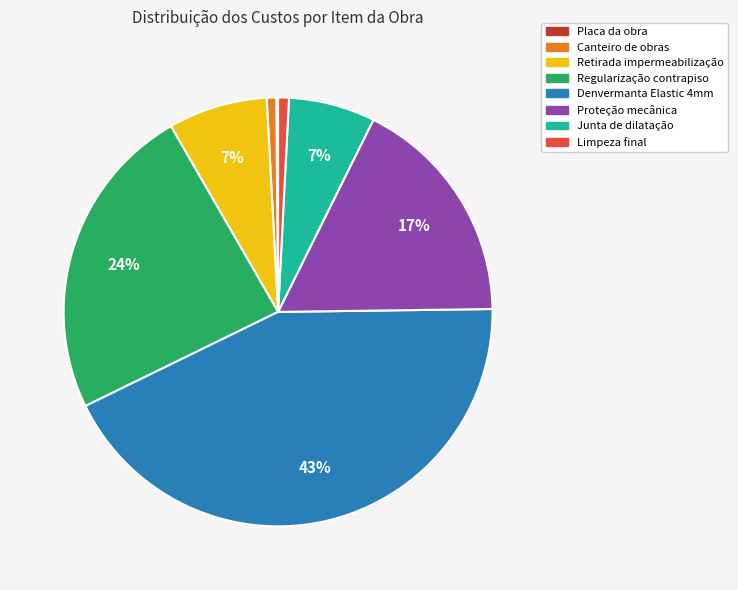

To the nearest percent, what is the difference between the largest and smallest slice percentages?

43%